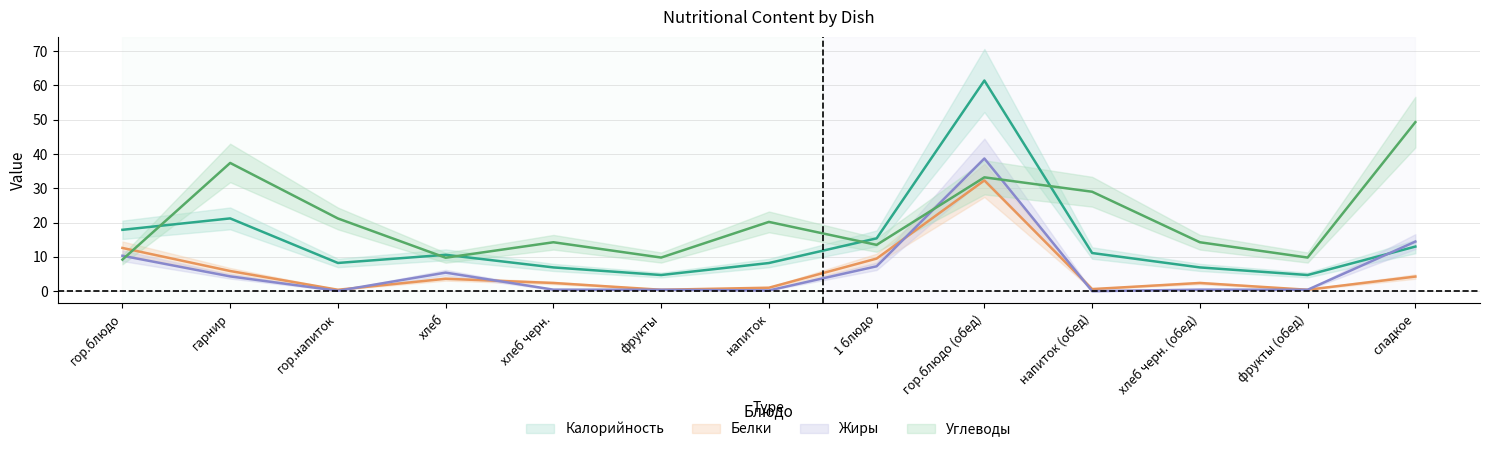

Is it true that Калорийность equals 28.1 at гарнир?

False